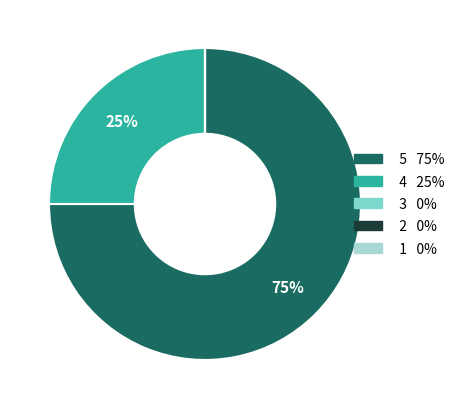

Which category accounts for the majority?

5